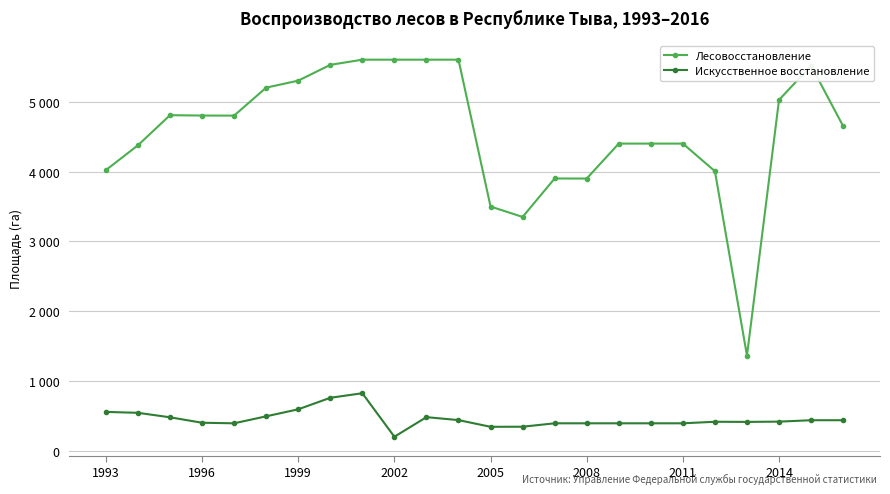

Does the chart have visible grid lines?

Yes